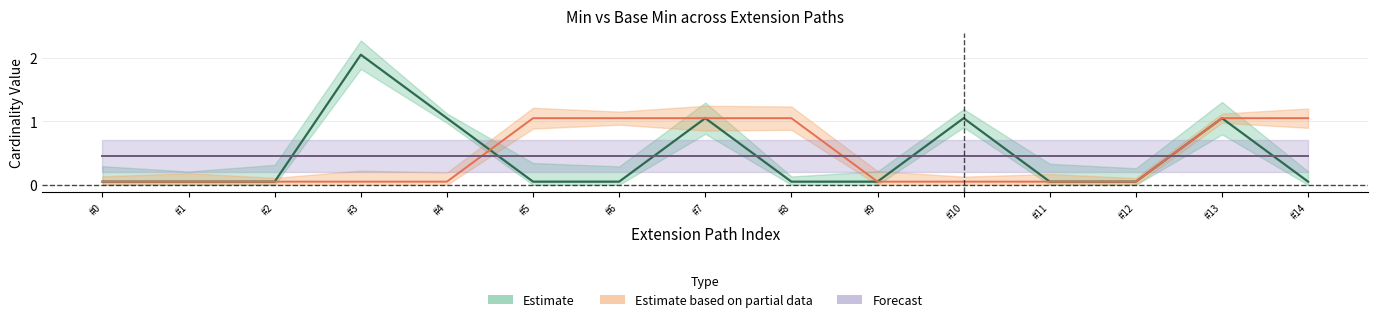

True or false: base_min and min_vals intersect in this chart.

True